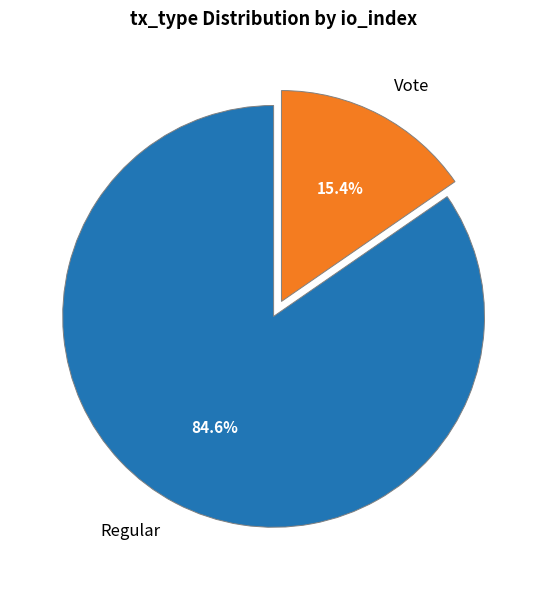

The Regular slice represents 85% of the pie. True or false?

True